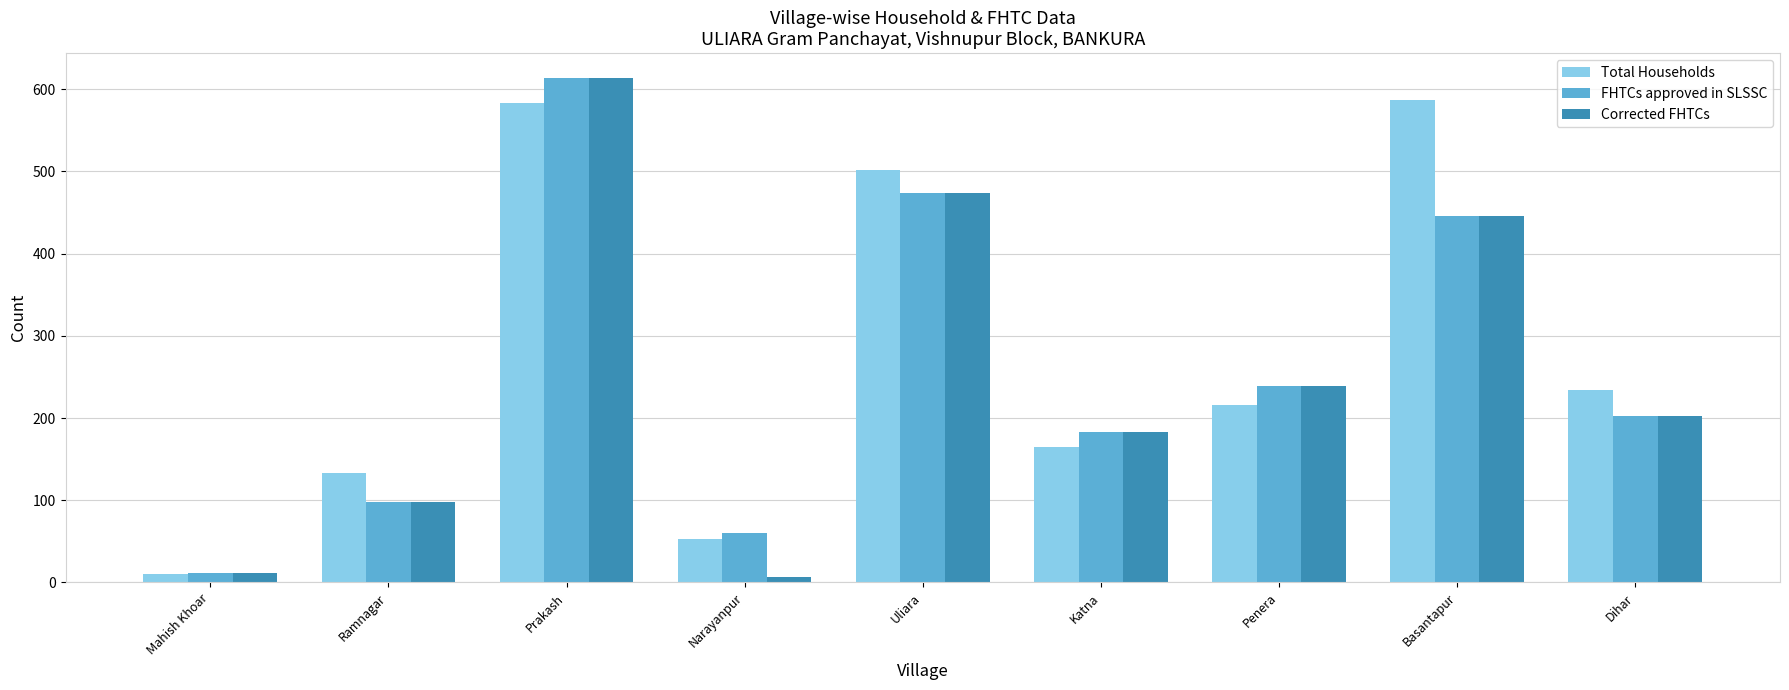

What are all the series names shown in the legend?

Total Households, FHTCs approved in SLSSC, Corrected FHTCs